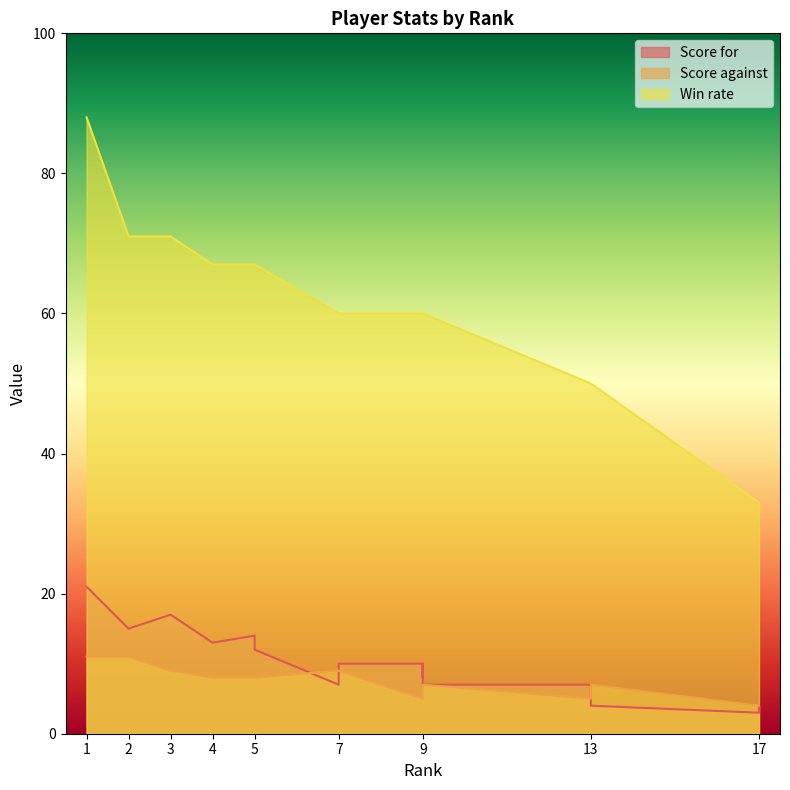

The Win rate series shows 60 at 7. True or false?

True